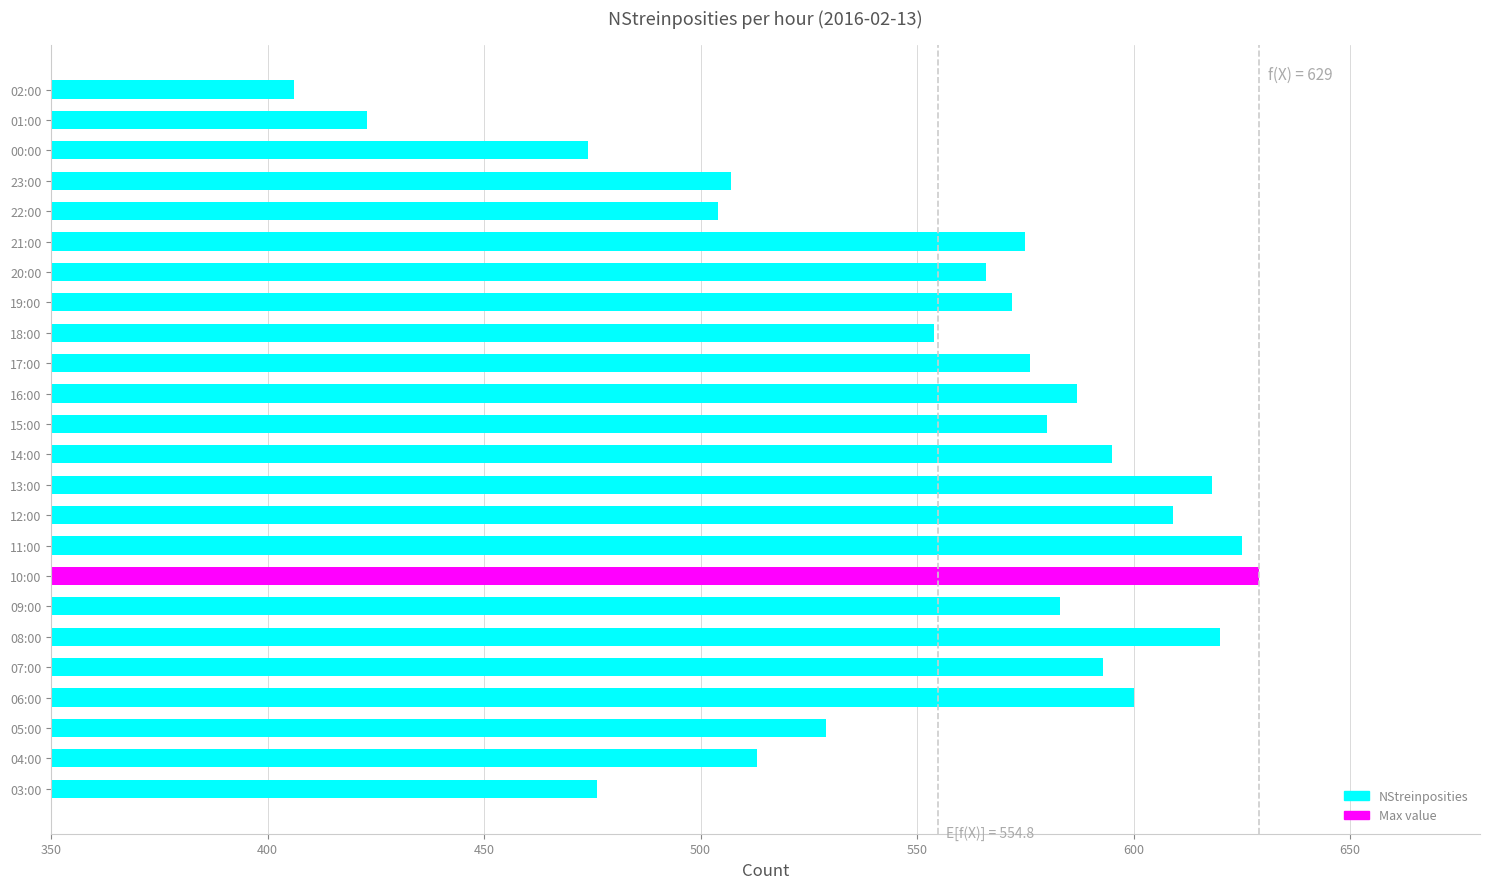

Does the chart contain stacked bars?

No